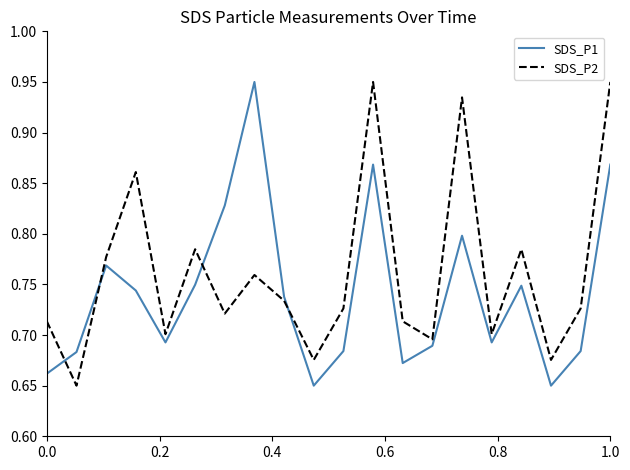

Which series has the largest total across all categories?

SDS_P2